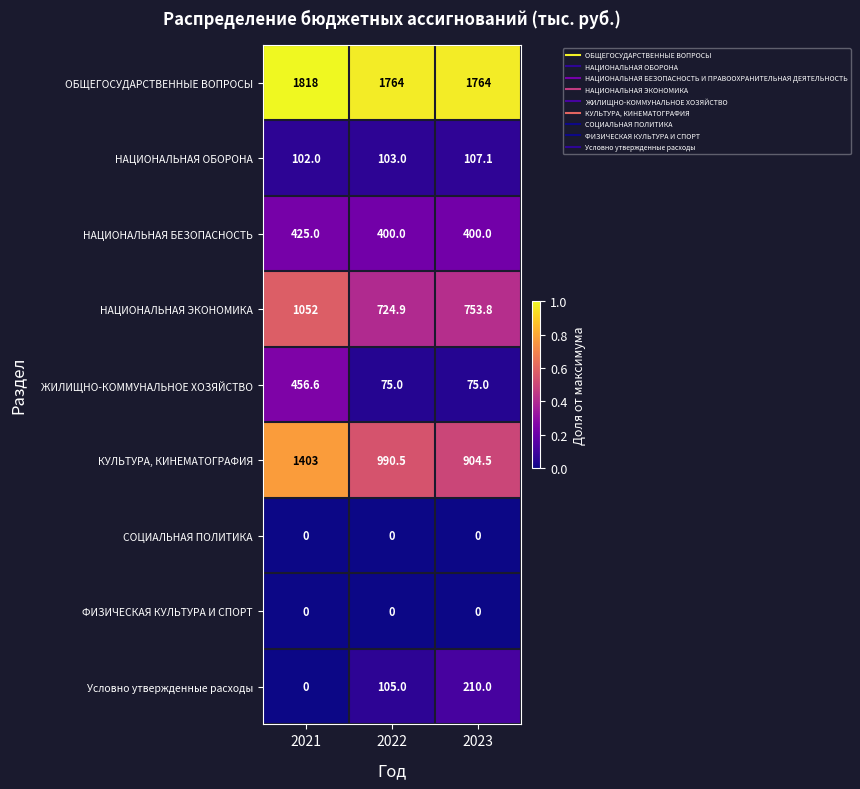

Reading left to right, transcribe all the data shown in this chart.

ОБЩЕГОСУДАРСТВЕННЫЕ ВОПРОСЫ: 2021=1818.0	2022=1764.0	2023=1764.0
НАЦИОНАЛЬНАЯ ОБОРОНА: 2021=102.0	2022=103.0	2023=107.1
НАЦИОНАЛЬНАЯ БЕЗОПАСНОСТЬ: 2021=425.0	2022=400.0	2023=400.0
НАЦИОНАЛЬНАЯ ЭКОНОМИКА: 2021=1052.0	2022=724.9	2023=753.8
ЖИЛИЩНО-КОММУНАЛЬНОЕ ХОЗЯЙСТВО: 2021=456.6	2022=75.0	2023=75.0
КУЛЬТУРА, КИНЕМАТОГРАФИЯ: 2021=1403.0	2022=990.5	2023=904.5
СОЦИАЛЬНАЯ ПОЛИТИКА: 2021=0.0	2022=0.0	2023=0.0
ФИЗИЧЕСКАЯ КУЛЬТУРА И СПОРТ: 2021=0.0	2022=0.0	2023=0.0
Условно утвержденные расходы: 2021=0.0	2022=105.0	2023=210.0